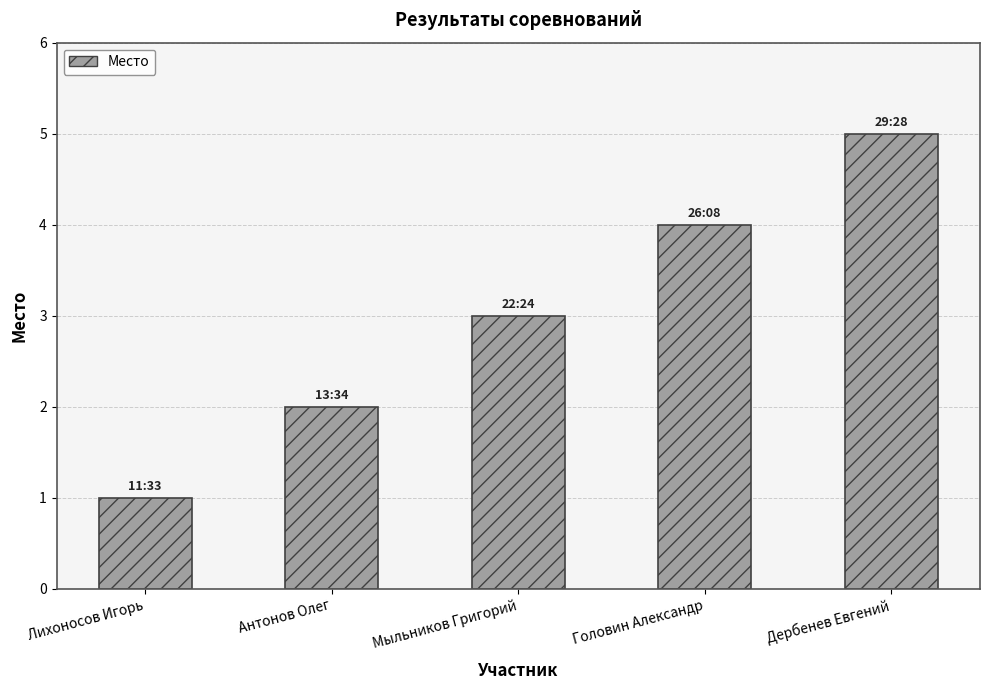

What is the greatest value displayed?

5